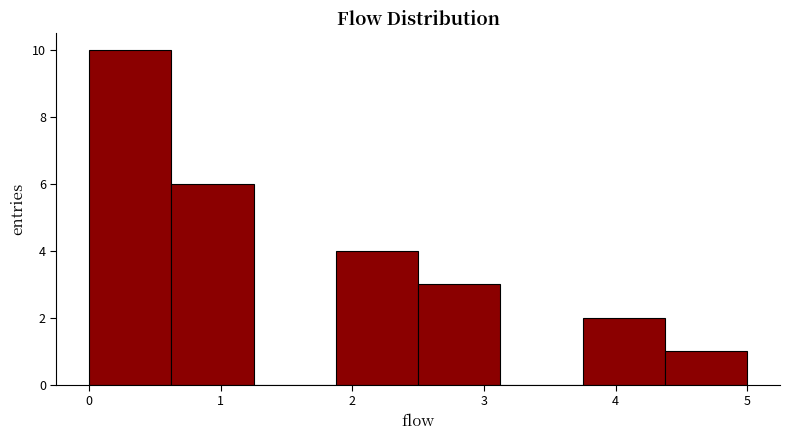

Reading left to right, transcribe this chart: for each bar, give the range it covers on the x-axis and its height. Neither the bar edges nor the heights are printed on the chart, so give them approximately, as read against the axes.

0.0 to 0.6: 10
0.6 to 1.3: 6
1.3 to 1.9: 0
1.9 to 2.5: 4
2.5 to 3.1: 3
3.1 to 3.8: 0
3.8 to 4.4: 2
4.4 to 5.0: 1